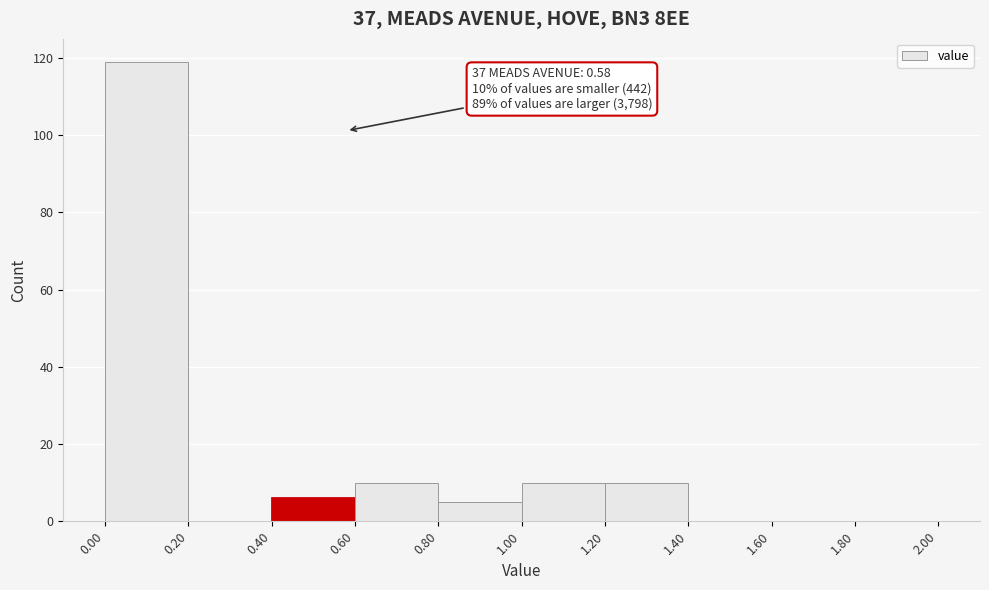

Over which range of the x-axis is the bar tallest?

0.00 to 0.20